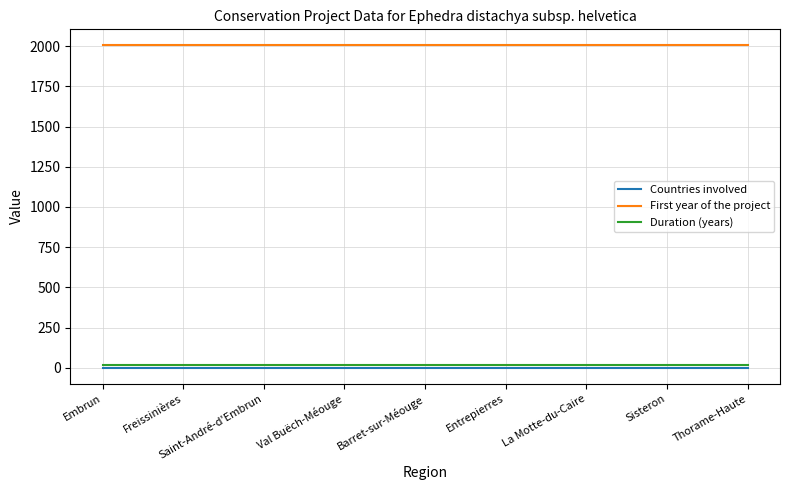

True or false: First year of the project and Countries involved cross at least once.

False